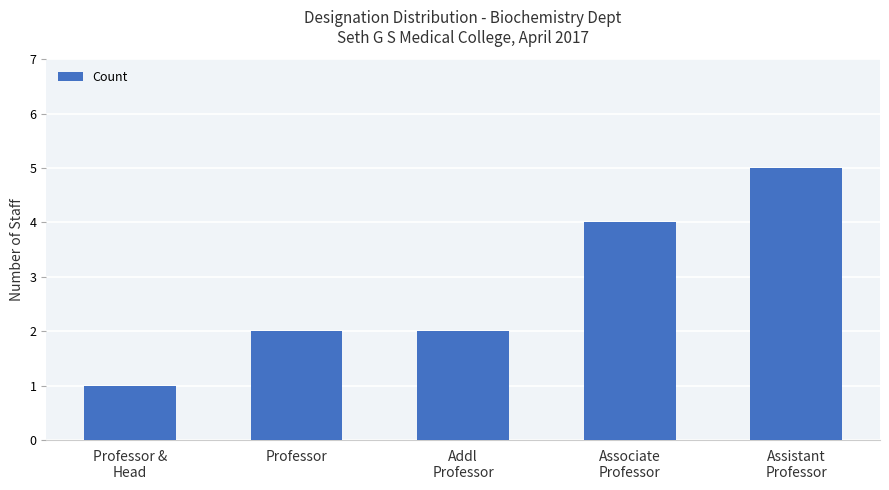

What is the difference between the second highest and minimum values?

3